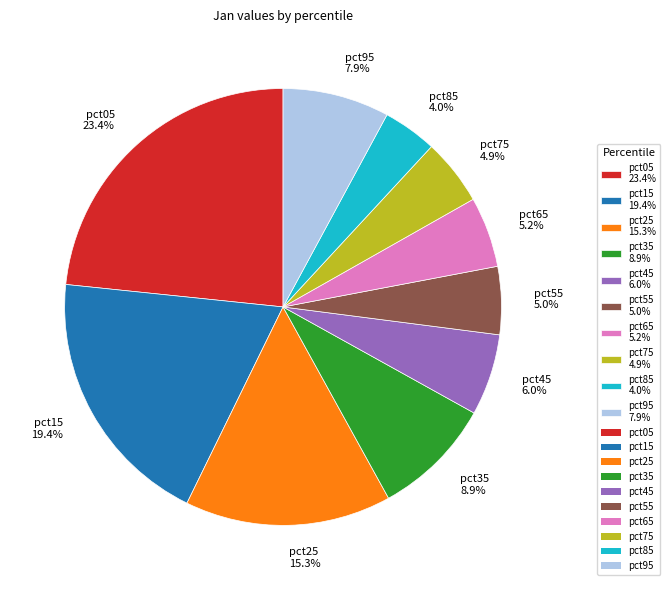

Between pct15 and pct55, which is larger?

pct15